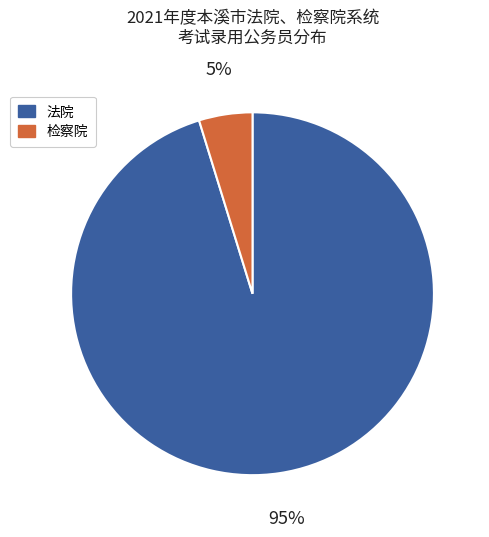

Which has a higher value, 检察院 or 法院?

法院